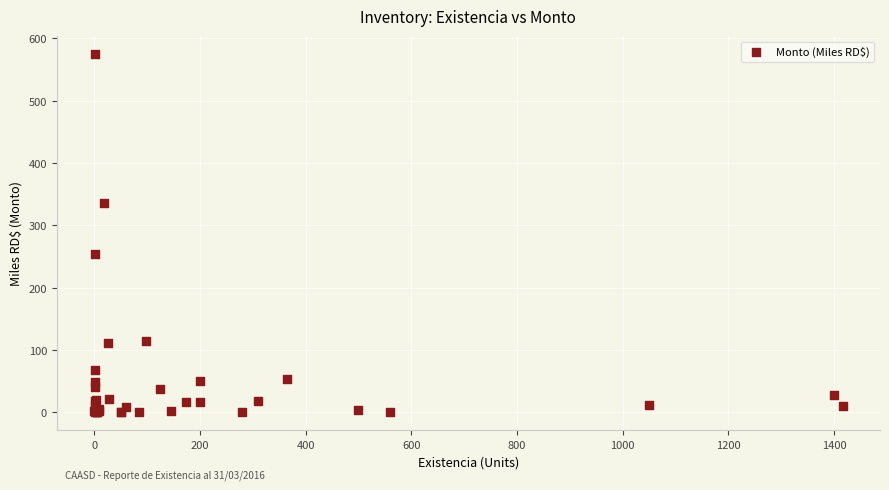

What Y value in the scatter plot is closest to 287?

254.5